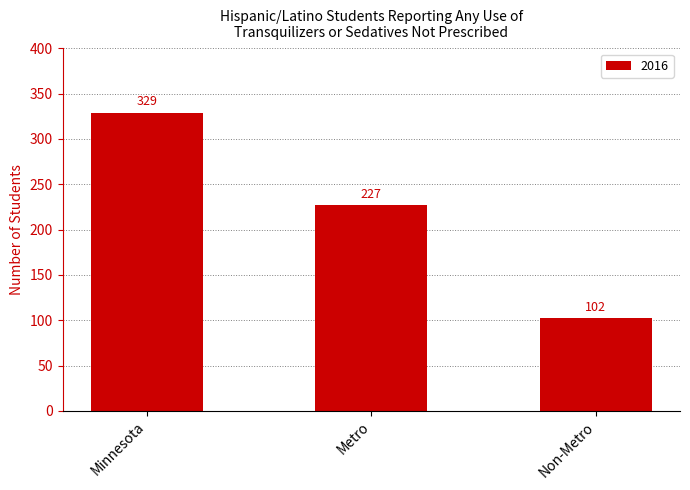

Rank the categories by value from highest to lowest.

Minnesota, Metro, Non-Metro